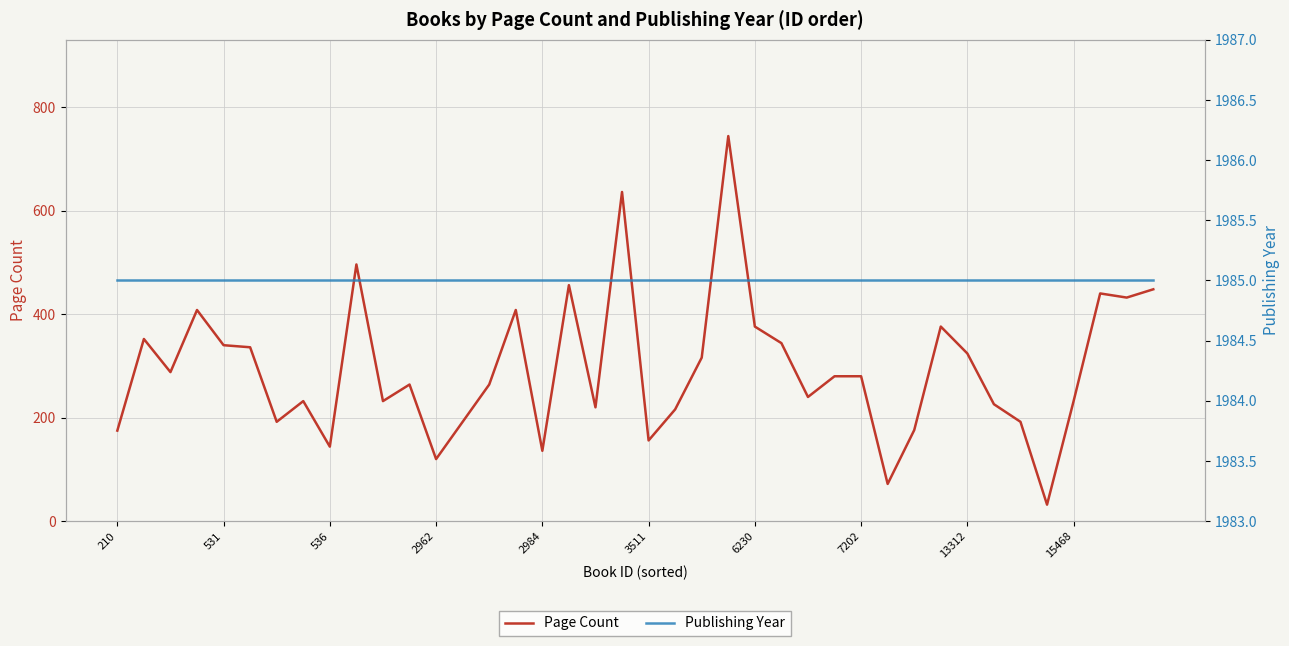

Where is Publishing Year nearest to the value 1985?

210